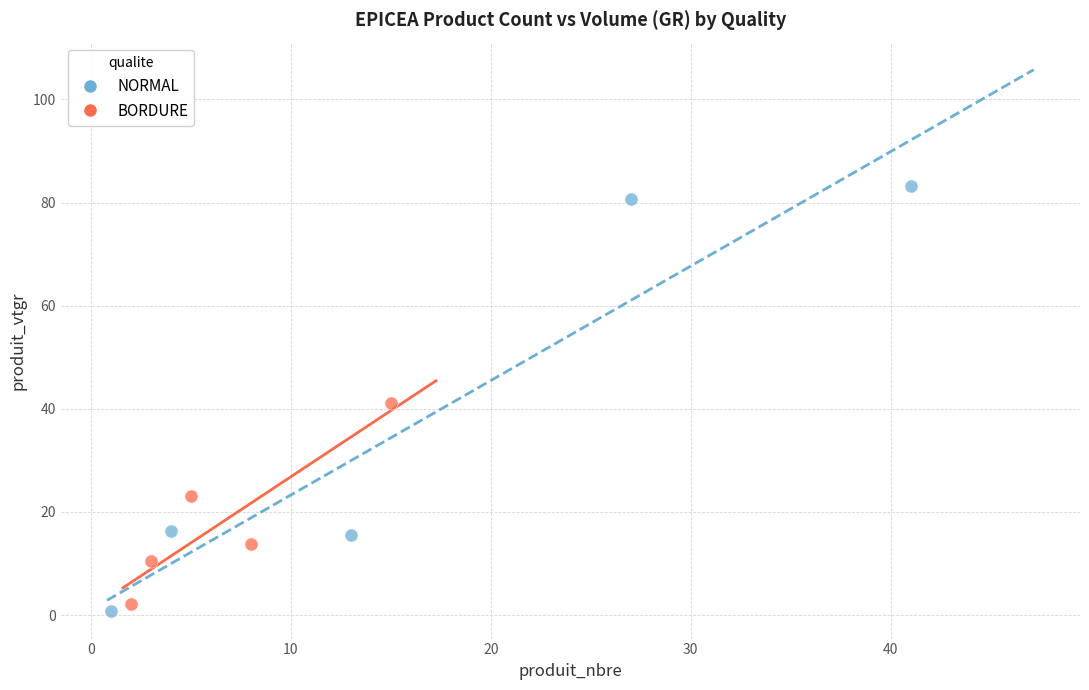

Which series reaches the maximum Y coordinate?

NORMAL